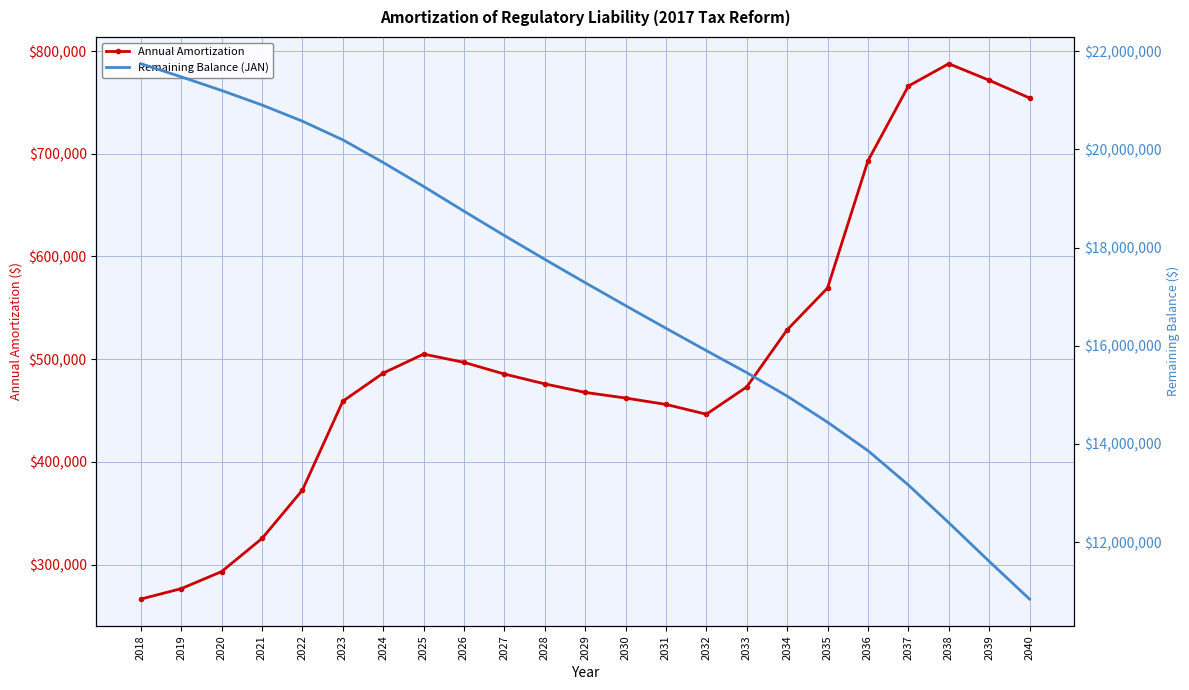

In Annual Amortization, how many points are lower than both neighbors (excluding endpoints)?

1